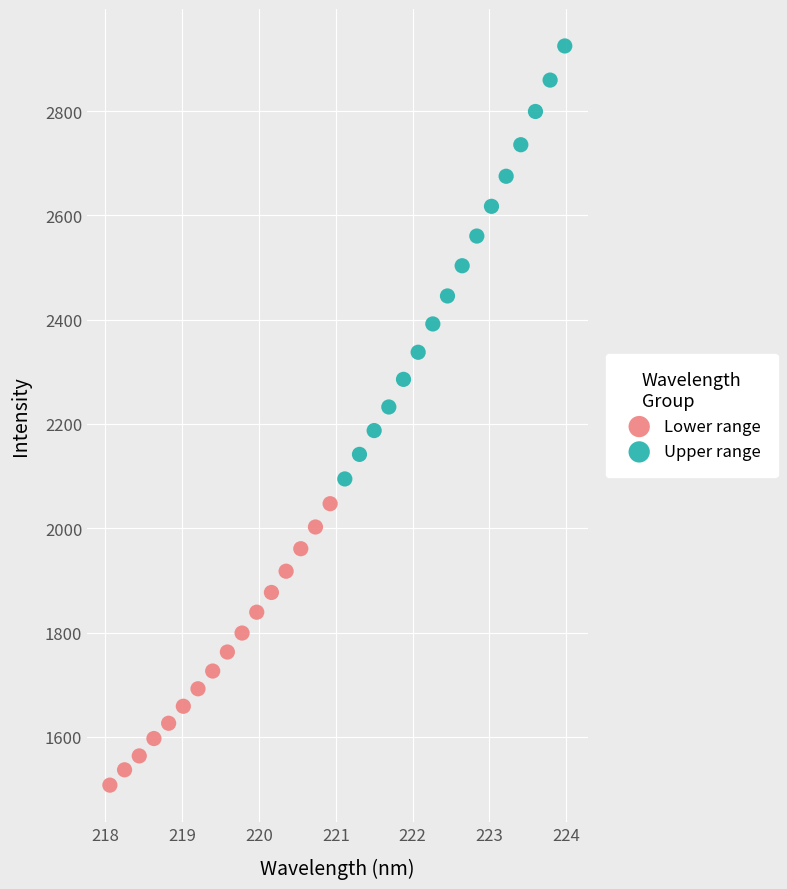

Which series contains the lowest Y value?

Lower range